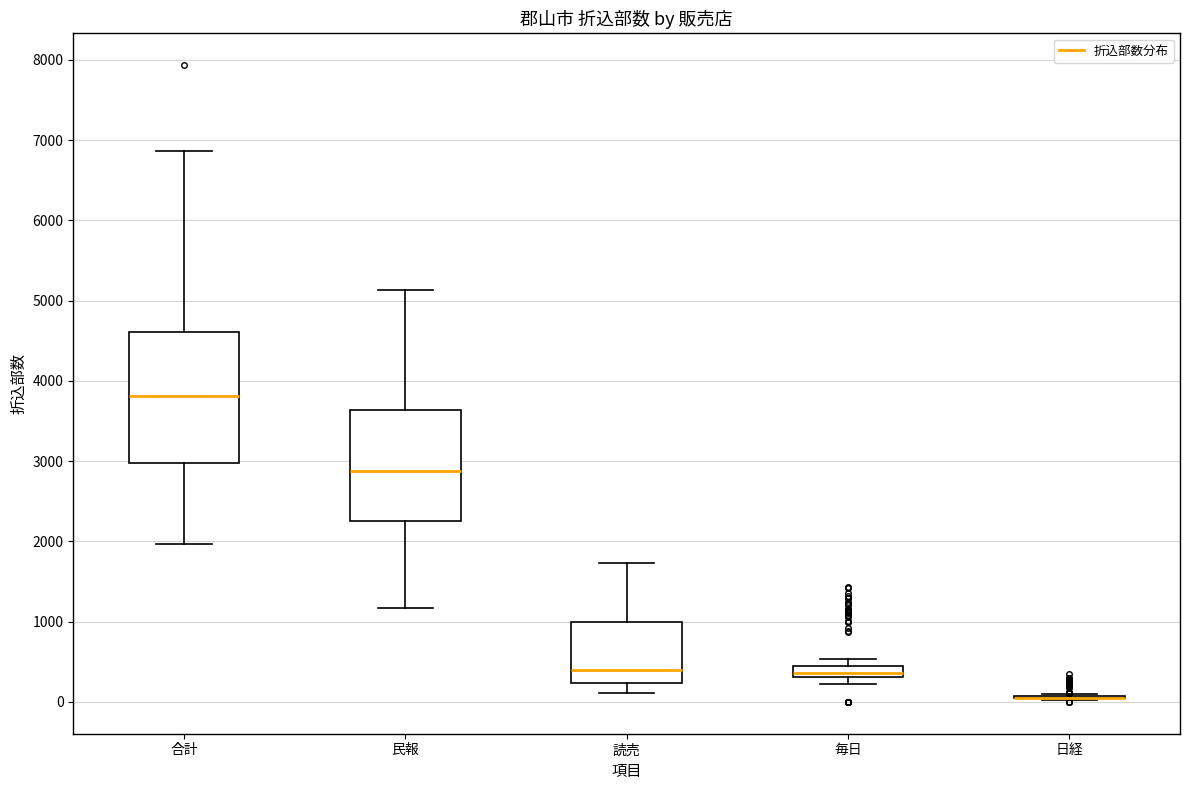

Where does the lower whisker of the box for 民報 end on the y-axis? The values are not printed on the chart, so give them approximately, as read against the axis.

1200